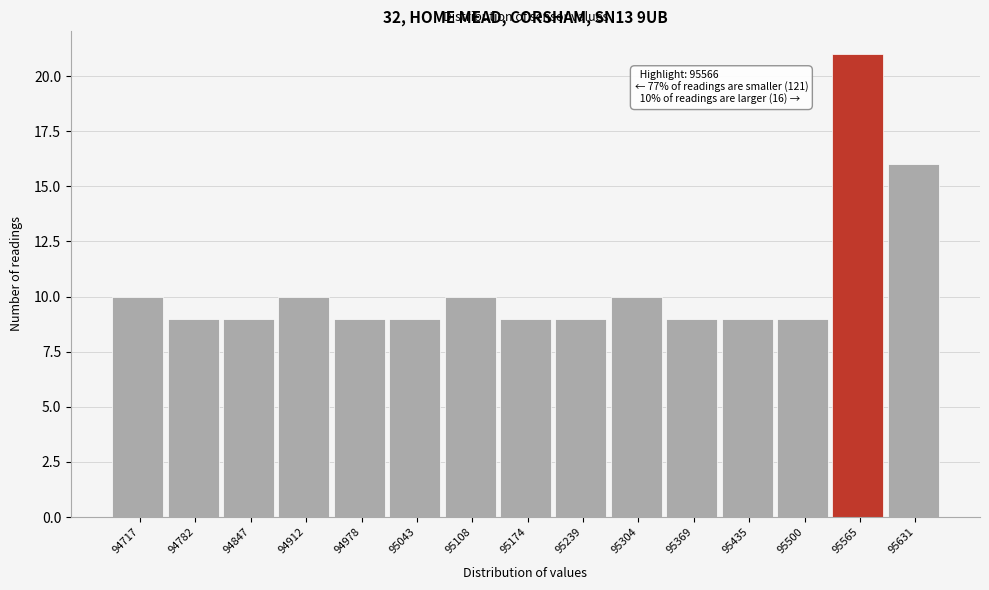

Which range on the x-axis has the tallest bar?

95530 to 95600